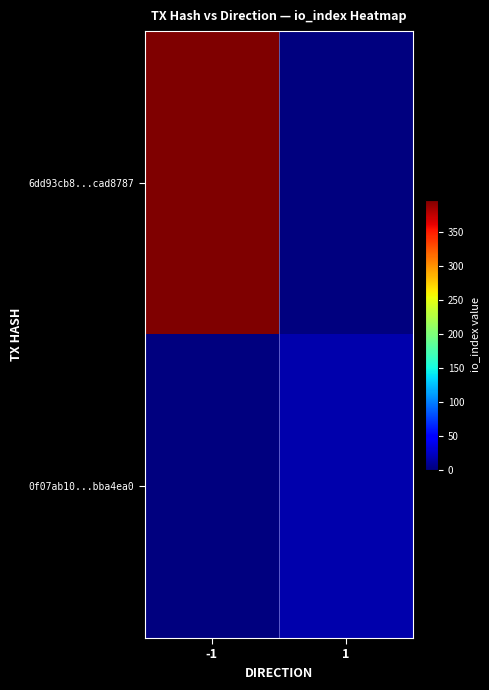

Reading right to left, list all the values displayed in this chart.

6dd93cb8...cad8787: 1=0	-1=397
0f07ab10...bba4ea0: 1=17	-1=0